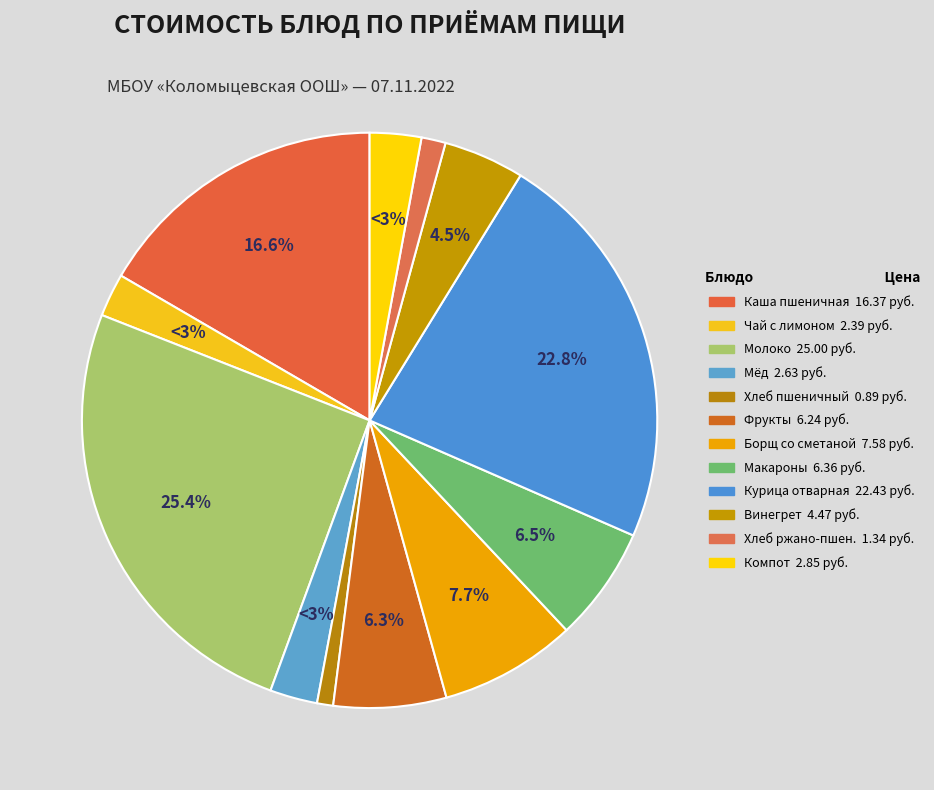

Is the sum of курица отварная and Компот из смети сухофруктов greater than half?

No